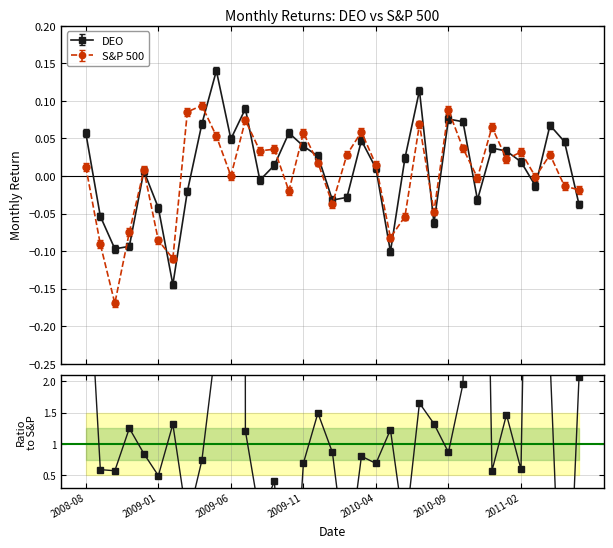

Which series has the largest total across all categories?

DEO